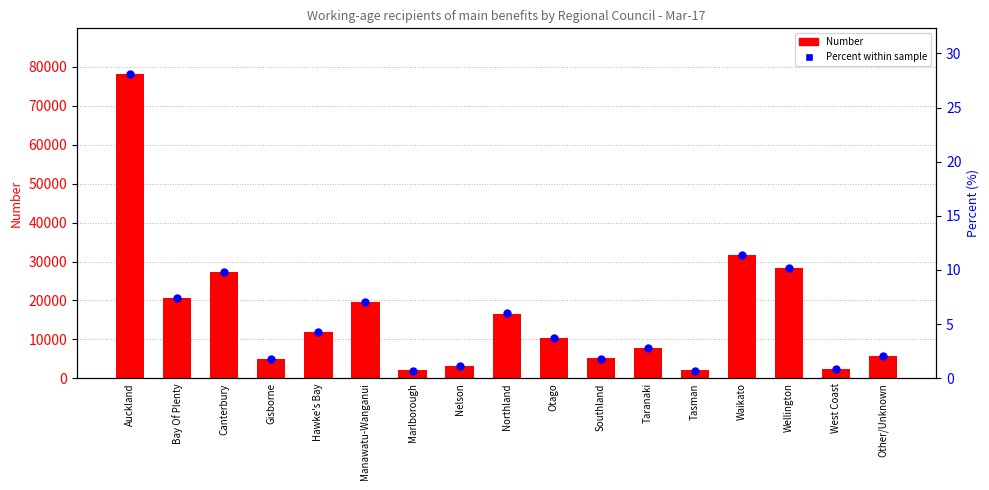

At how many categories does at least one series exceed 68604?

1